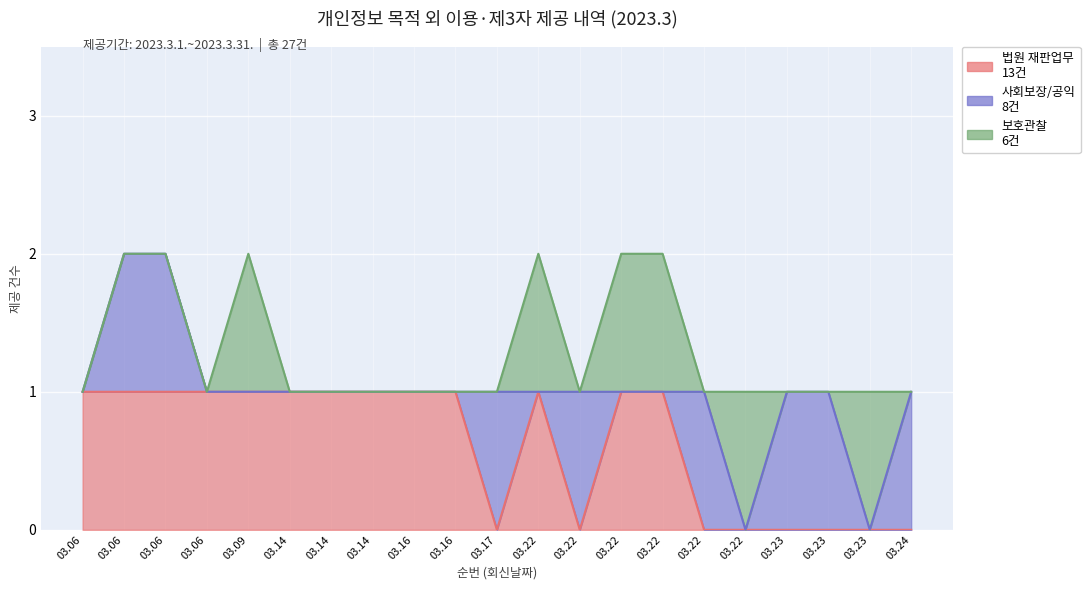

Which series has the largest total across all categories?

법원 재판업무